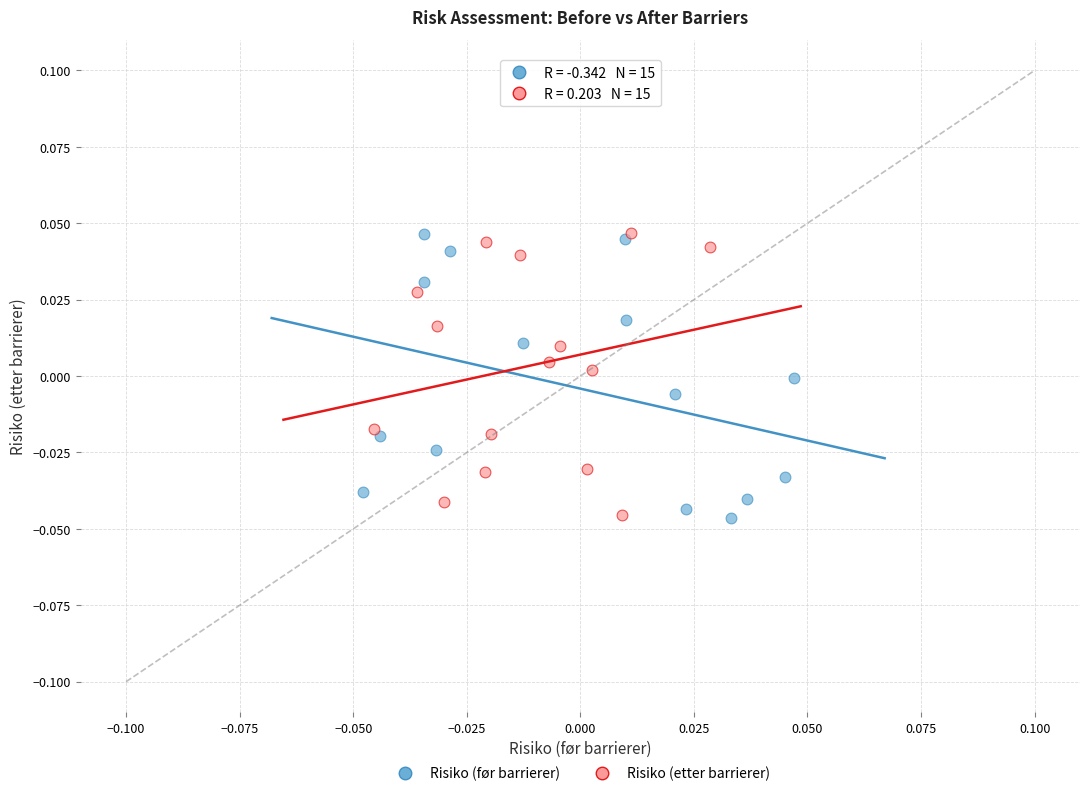

Which series has the largest Y range (max minus min)?

Risiko (før barrierer)